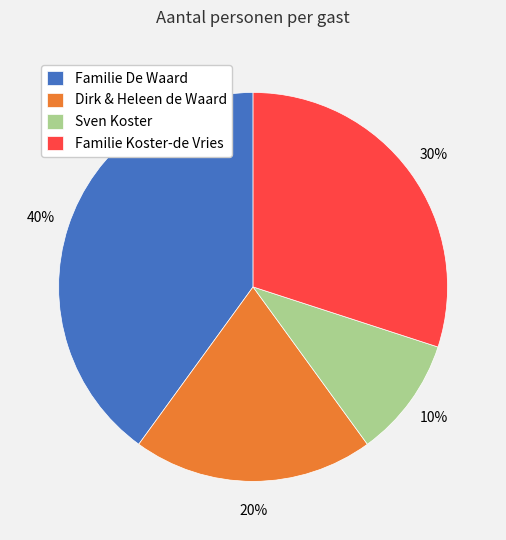

To the nearest percent, what percentage of the pie is Familie Koster-de Vries?

30%